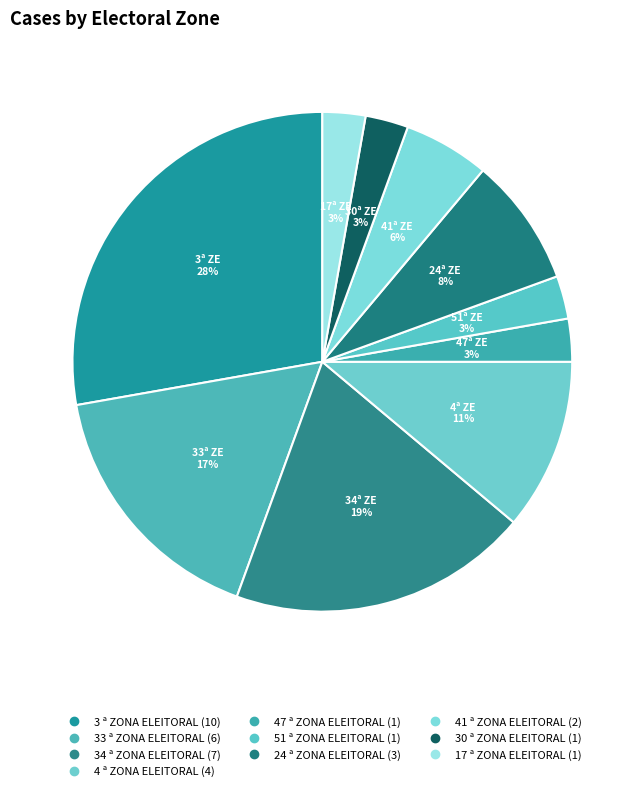

Count the number of slices in the pie.

10